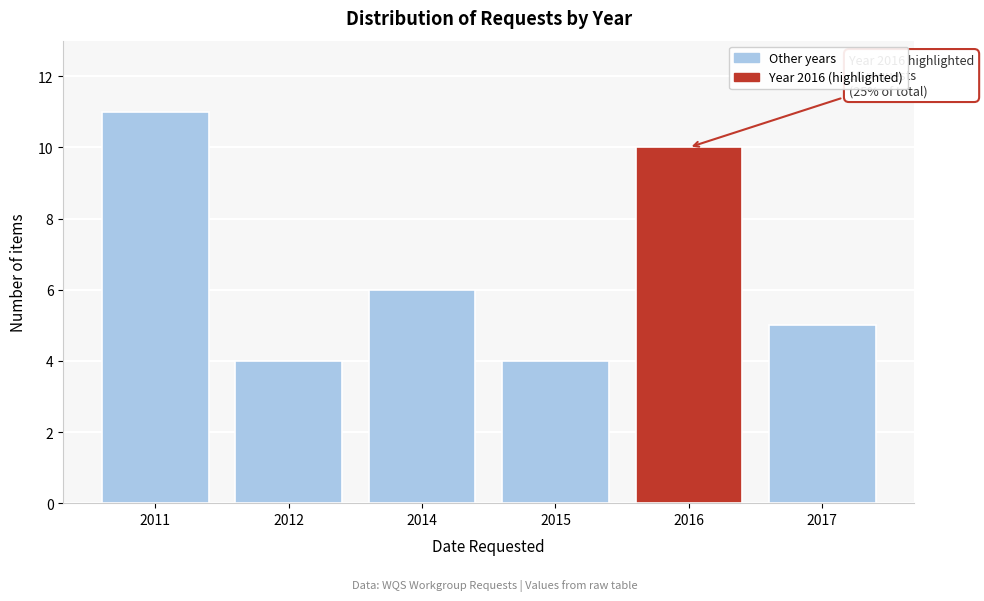

Reading left to right, what are all the values shown in this chart?

2011=11	2012=4	2014=6	2015=4	2016=10	2017=5